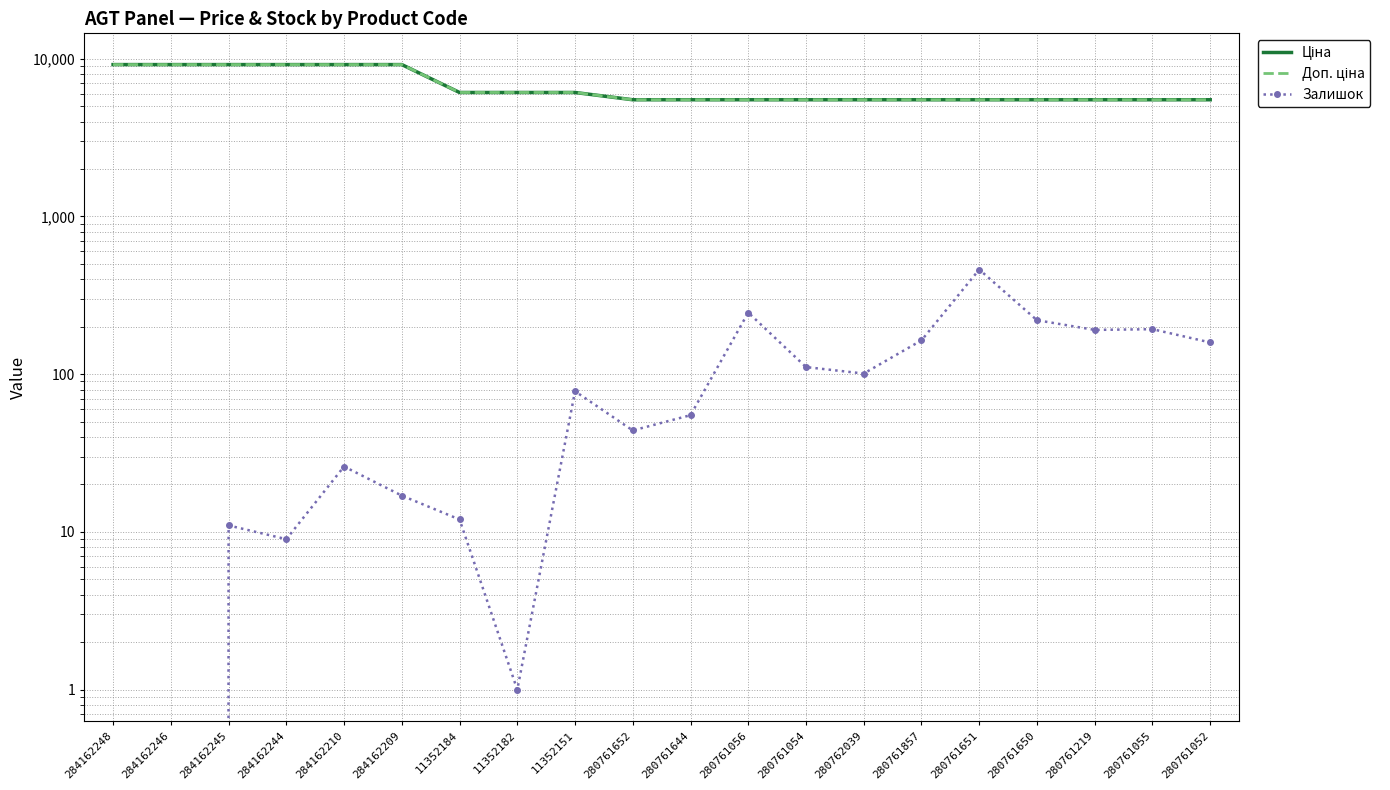

Which category has the lowest value across all series?

284162248